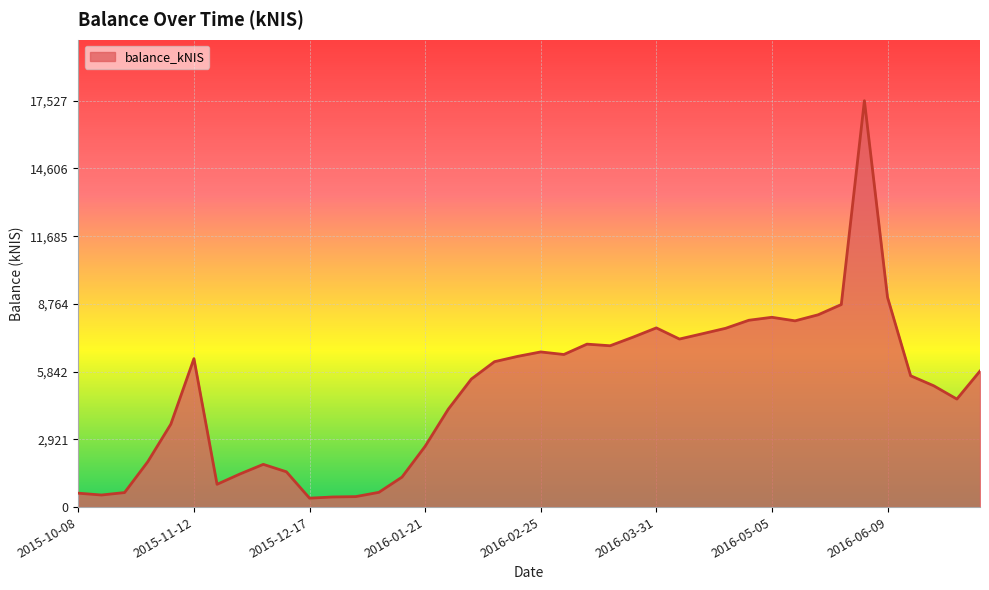

What is the greatest value displayed?

17527.0